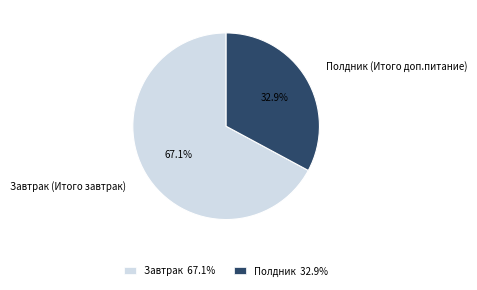

True or false: Полдник (Итого доп.питание) accounts for 44% of the total.

False